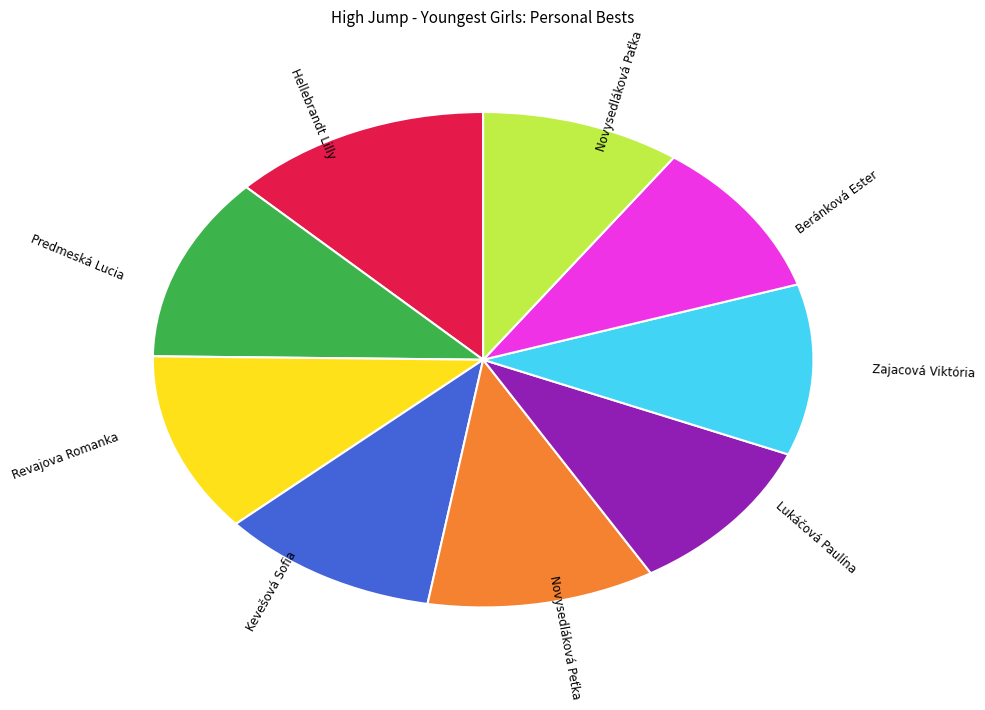

Does any single category account for the majority?

No